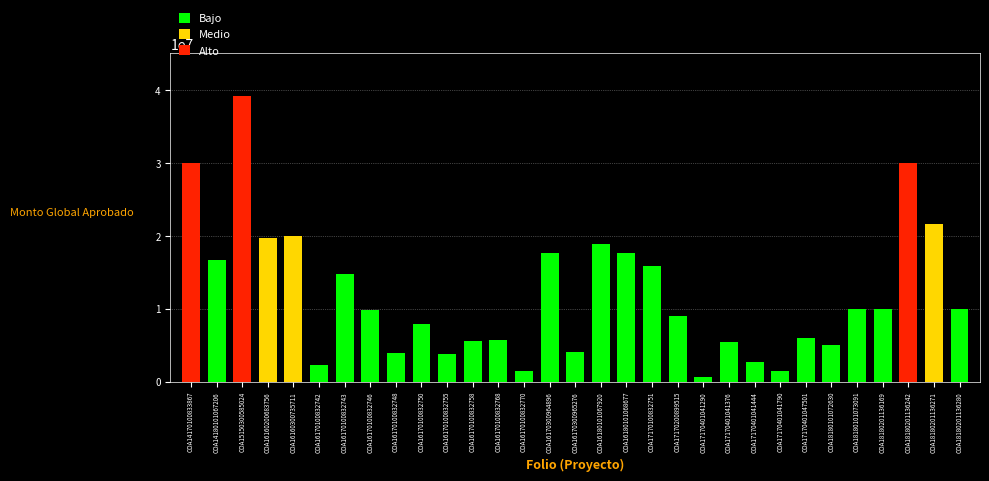

What is the value of the 22nd bar from the left?

5500000.0